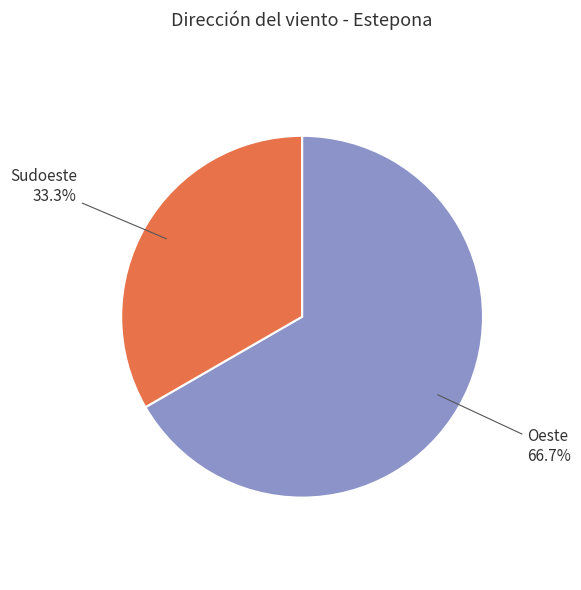

How many segments does this pie chart have?

2